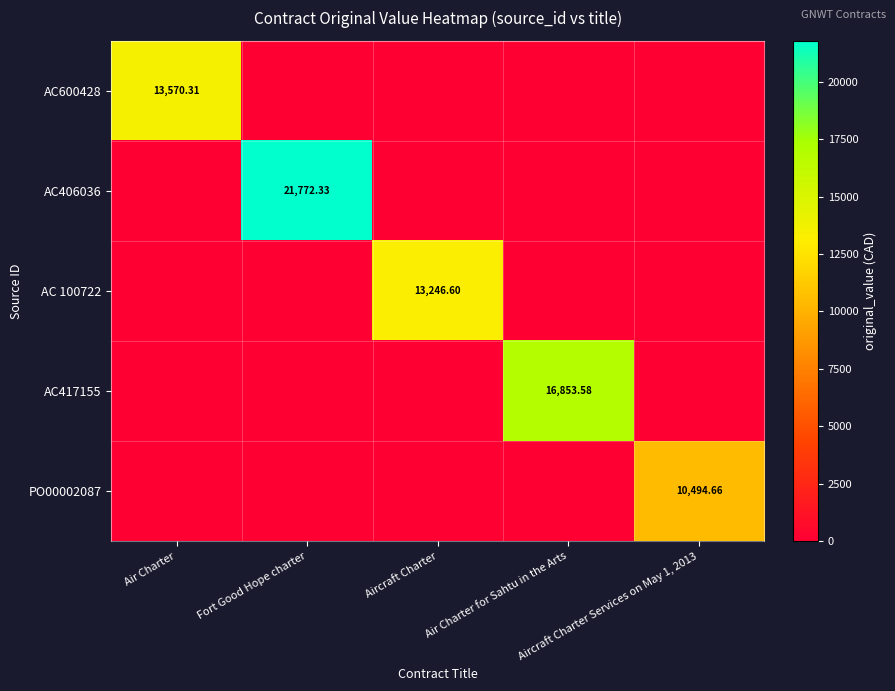

Where is PO00002087 nearest to the value 5247?

Air Charter